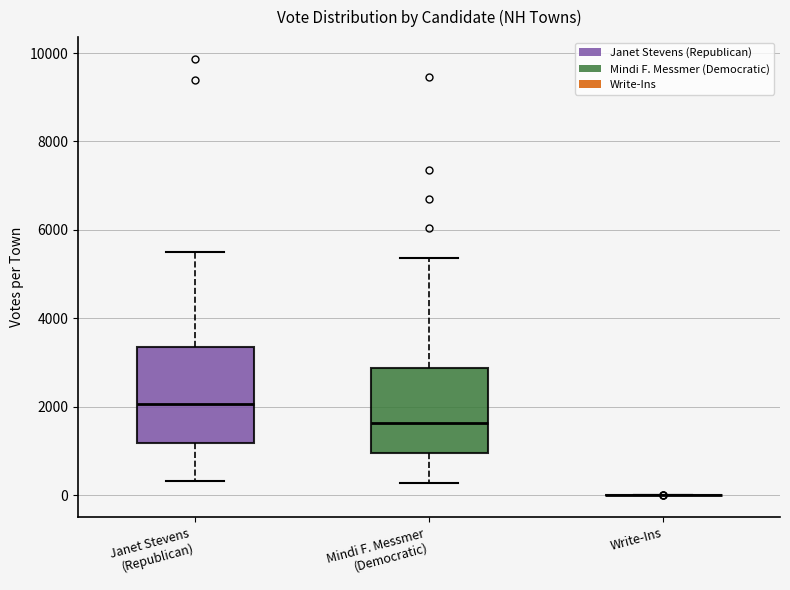

Reading left to right, read every box against the y-axis: the position of its median line, the range the box covers, and the ends of its whiskers. The values are not printed on the chart, so give them approximately, as read against the axis.

Janet Stevens (Republican): median 2000, box 1200 to 3400, whiskers 400 to 5400
Mindi F. Messmer (Democratic): median 1600, box 1000 to 2800, whiskers 200 to 5400
Write-Ins: box collapsed to a line at 0, whiskers 0 to 0